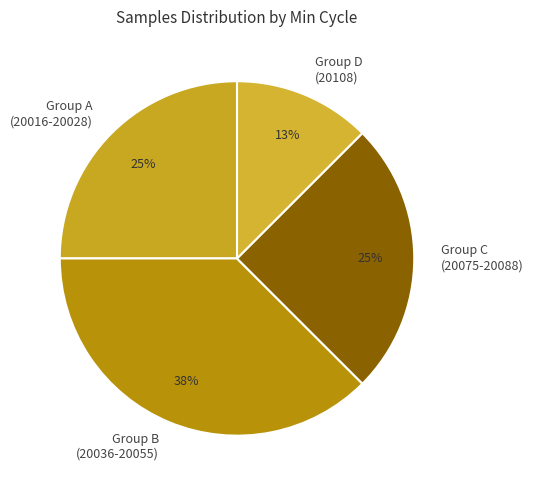

Which slice is the largest?

Group B (20036-20055)